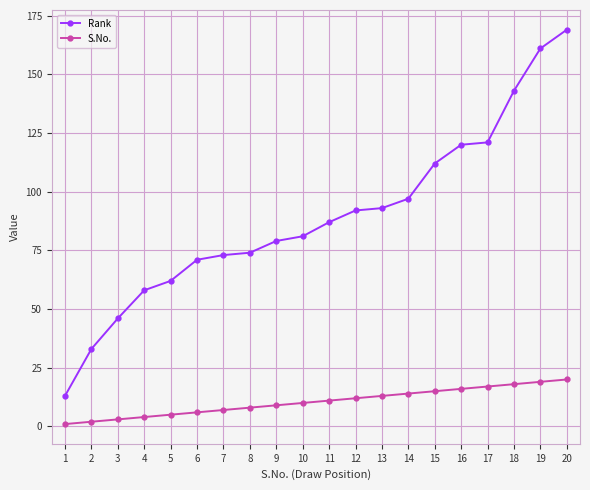

True or false: S.No. and Rank intersect in this chart.

False